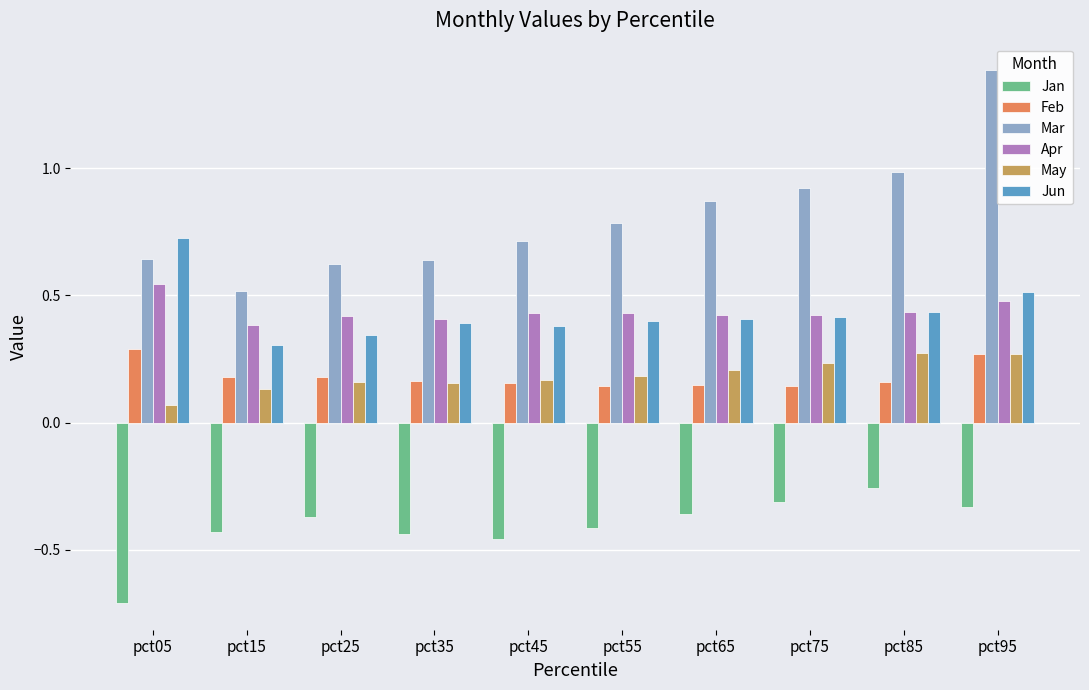

What is the total value across all series at pct65?

1.7